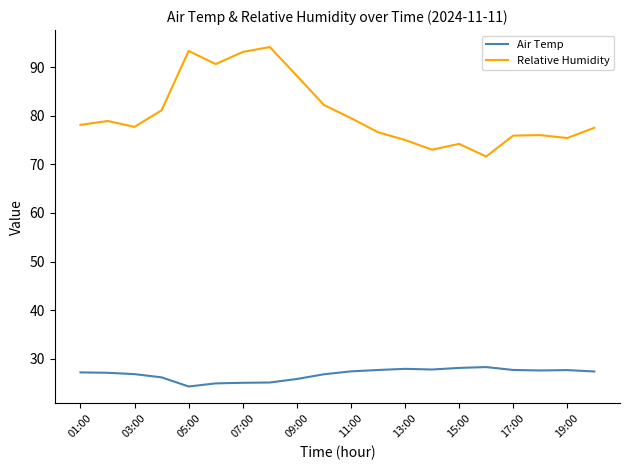

List the series in order of their overall mean, highest first.

Relative Humidity, Air Temp